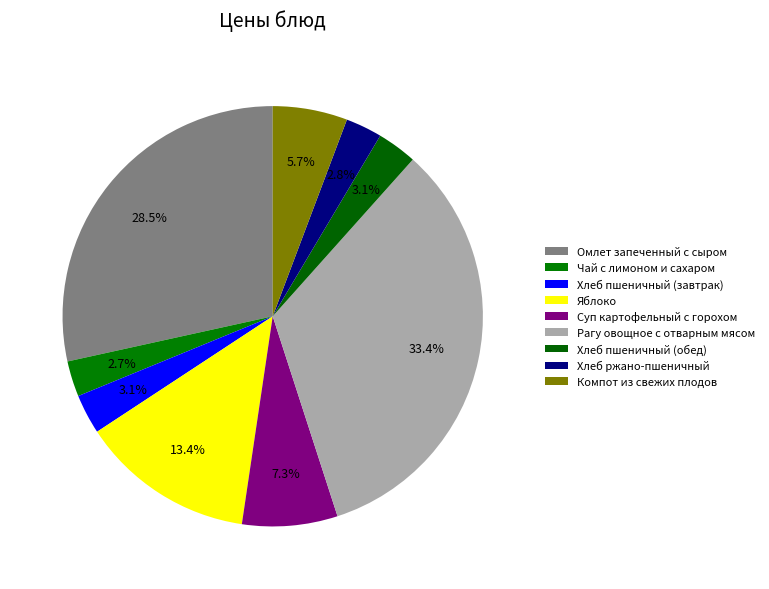

Count the number of slices in the pie.

9